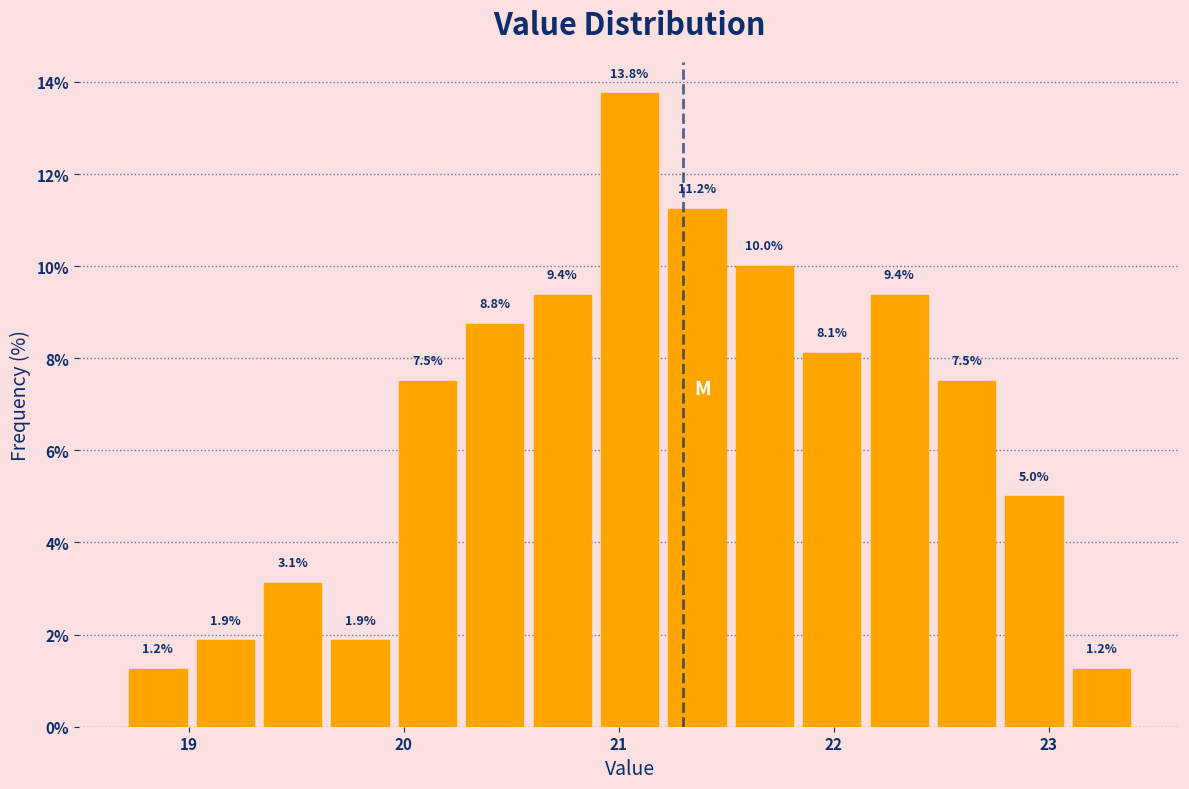

Around what value on the x-axis is the tallest bar? Give the approximate position of its centre, as read against the axis.

21.1